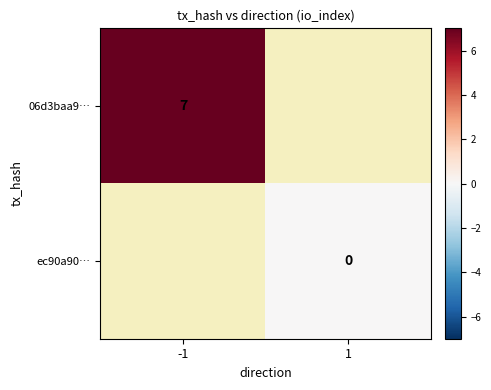

The value of 06d3baa9… at -1 is 2. True or false?

False